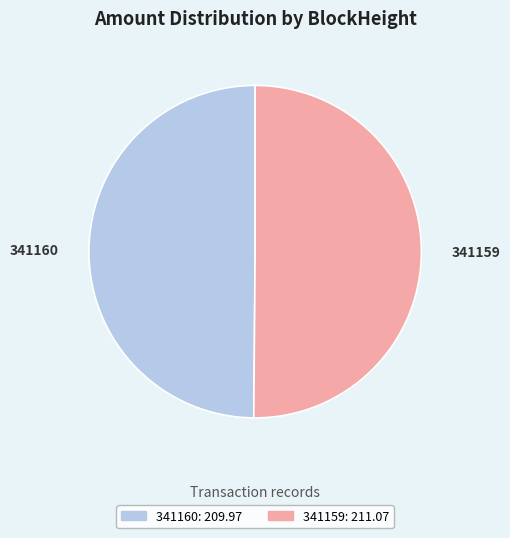

Do 341159 and 341160 together represent more than half of the pie?

Yes